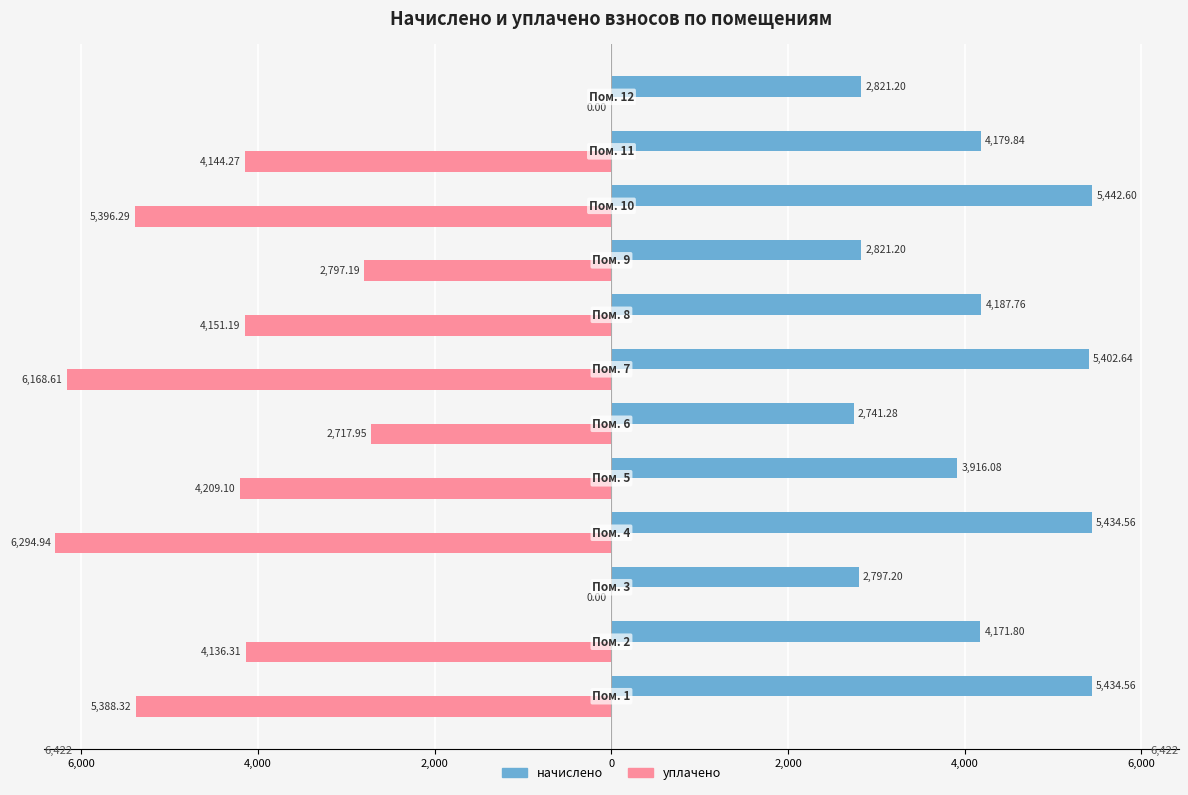

Which series has the widest spread of values?

уплачено